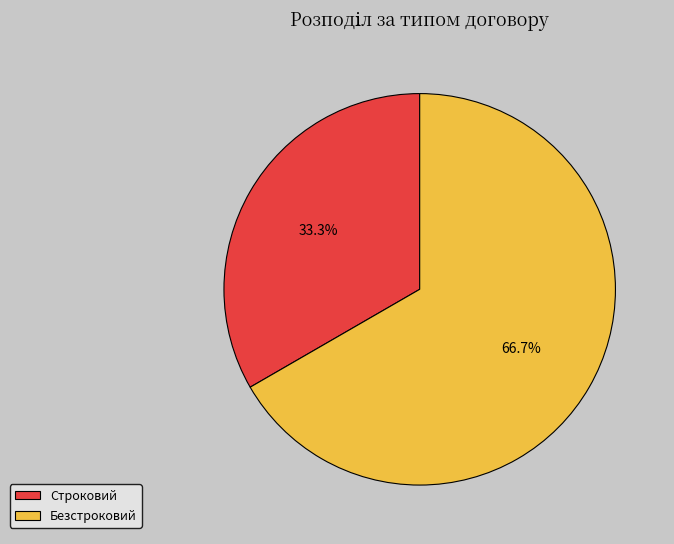

Between Безстроковий and Строковий, which is larger?

Безстроковий